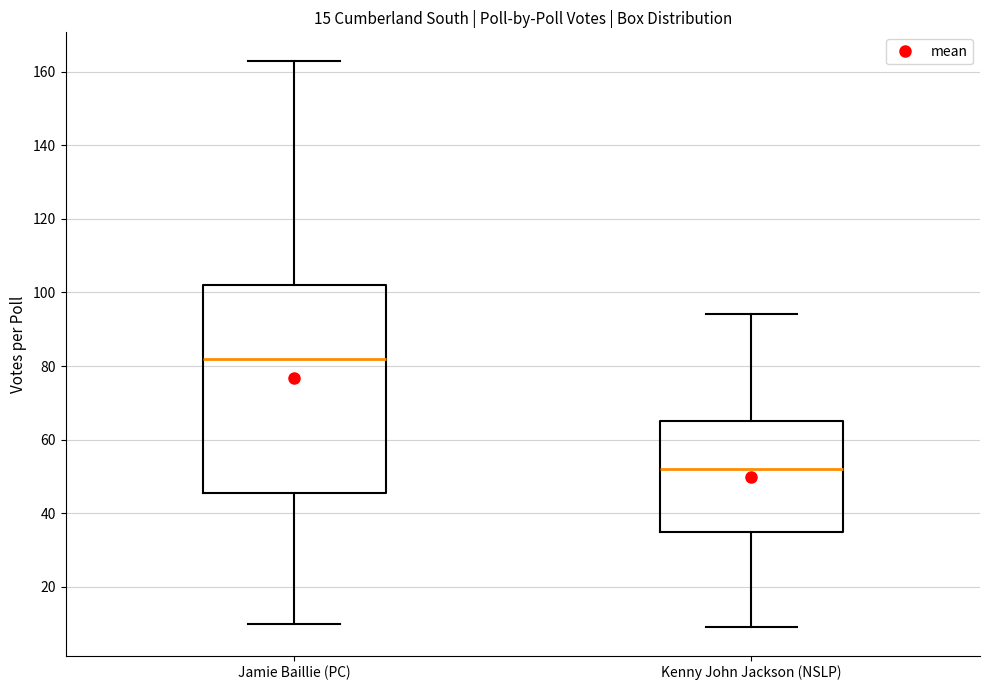

Where does the lower whisker of the box for Jamie Baillie (PC) end on the y-axis? The values are not printed on the chart, so give them approximately, as read against the axis.

10